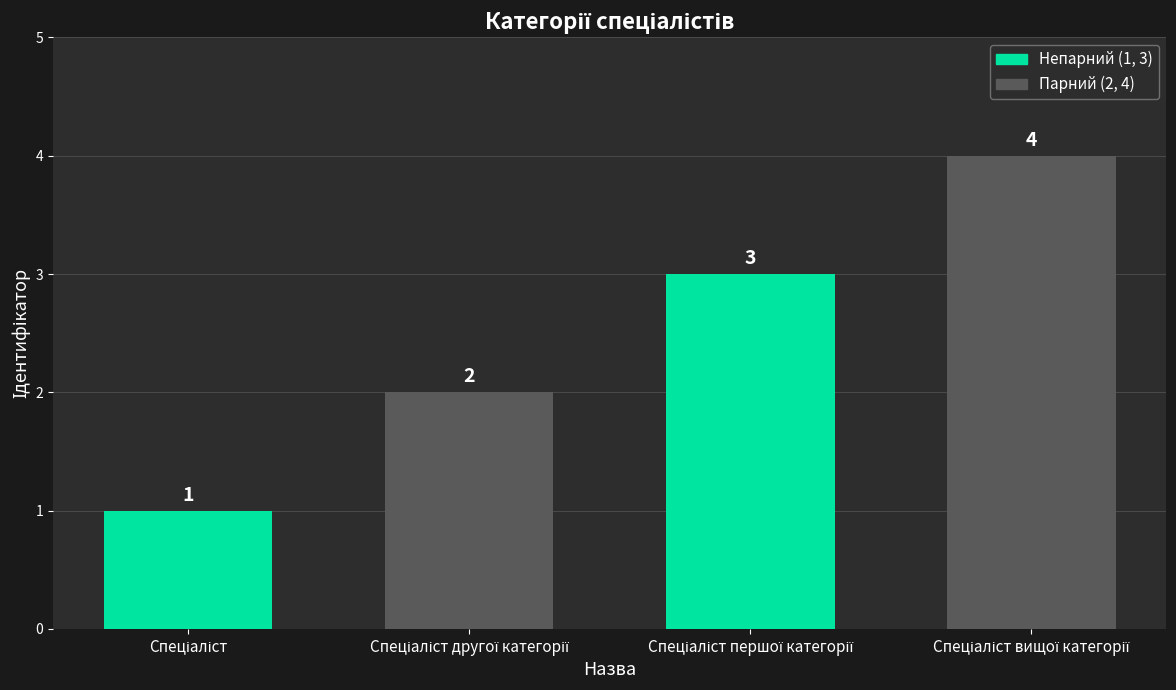

Reading left to right, extract all data points from this chart.

1	2	3	4